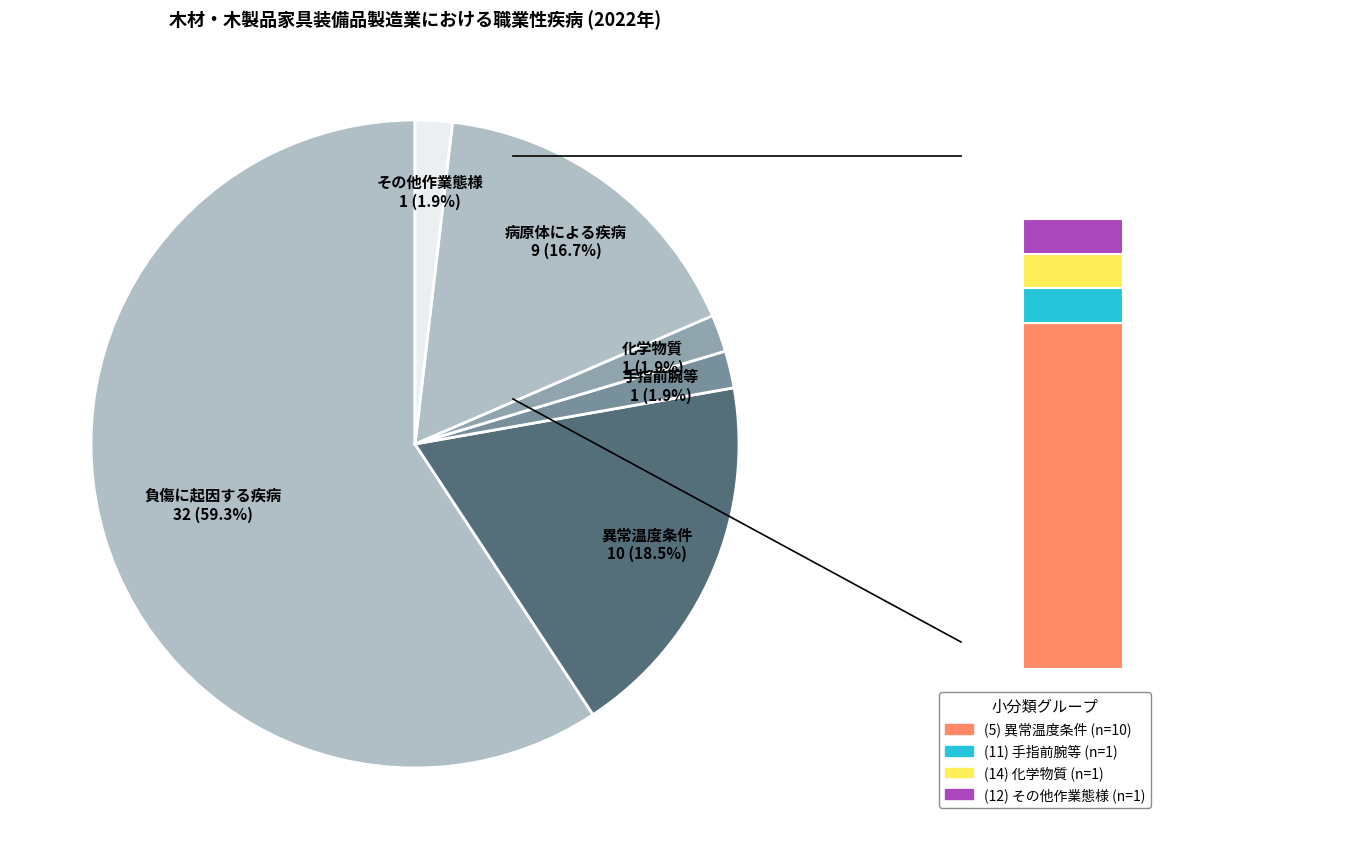

Is the sum of (16) 病原体による疾病 and (12) 8-11以外の作業態様に起因する疾病 greater than half?

No